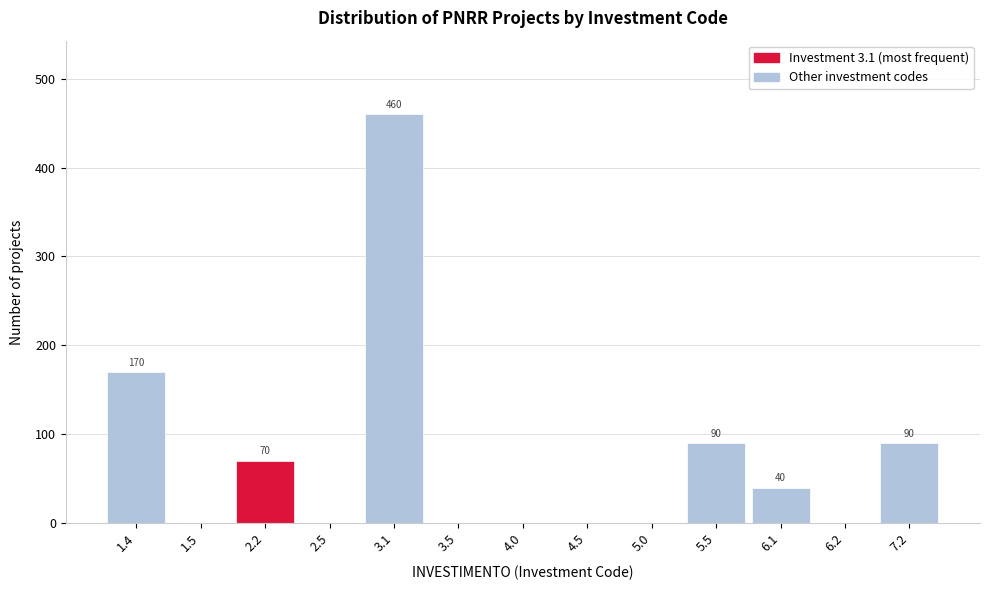

Reading left to right, what are all the values shown in this chart?

1.4=170	1.5=0	2.2=70	2.5=0	3.1=460	3.5=0	4.0=0	4.5=0	5.0=0	5.5=90	6.1=40	6.2=0	7.2=90